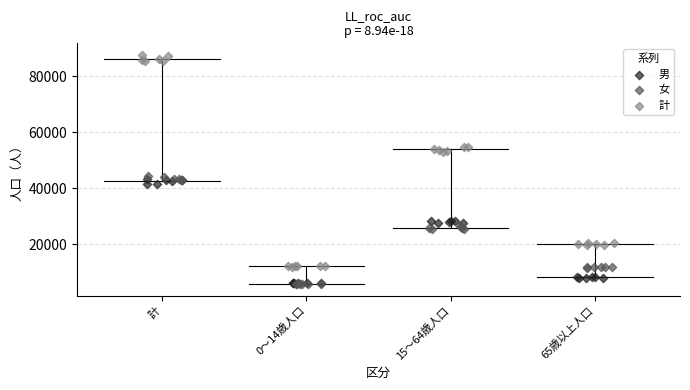

Which series has the widest spread of Y values?

計